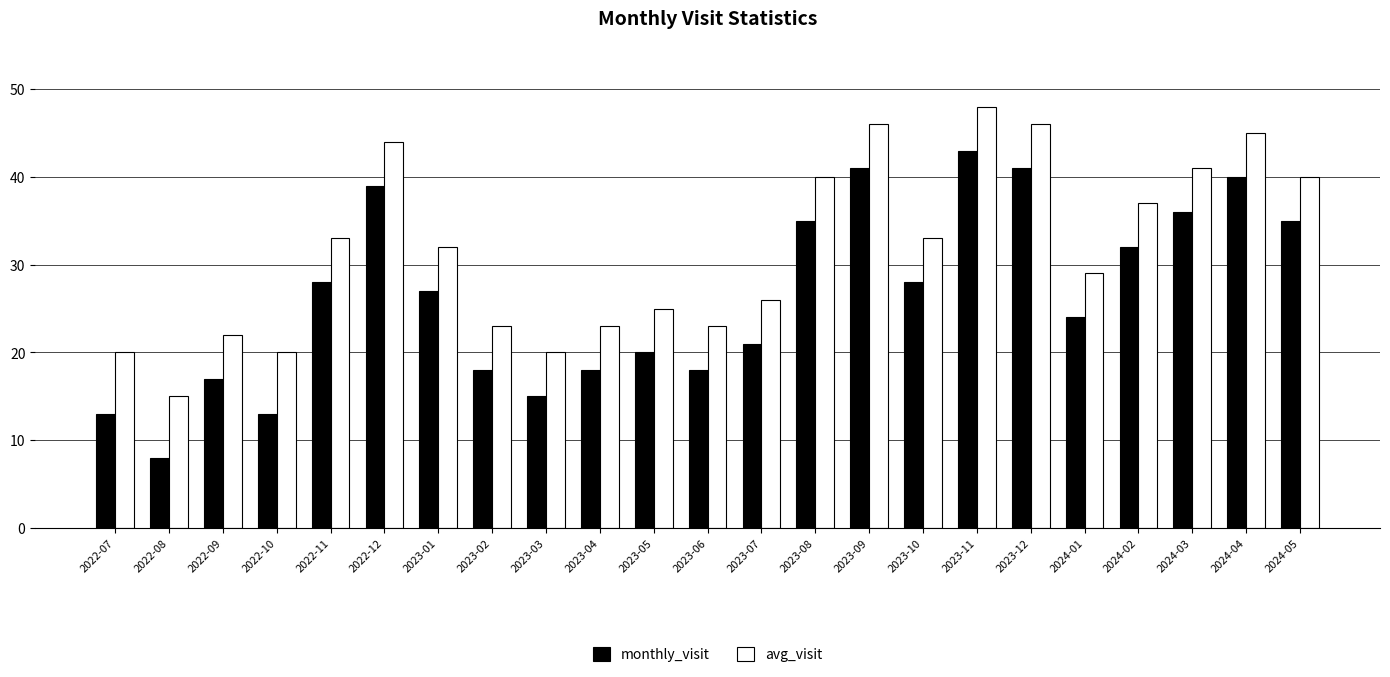

What is the approximate value of monthly_visit at 2023-11, to the nearest 10?

40